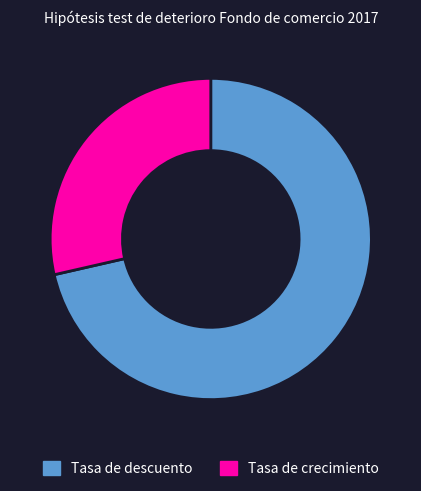

Do Tasa de crecimiento and Tasa de descuento together represent more than half of the pie?

Yes